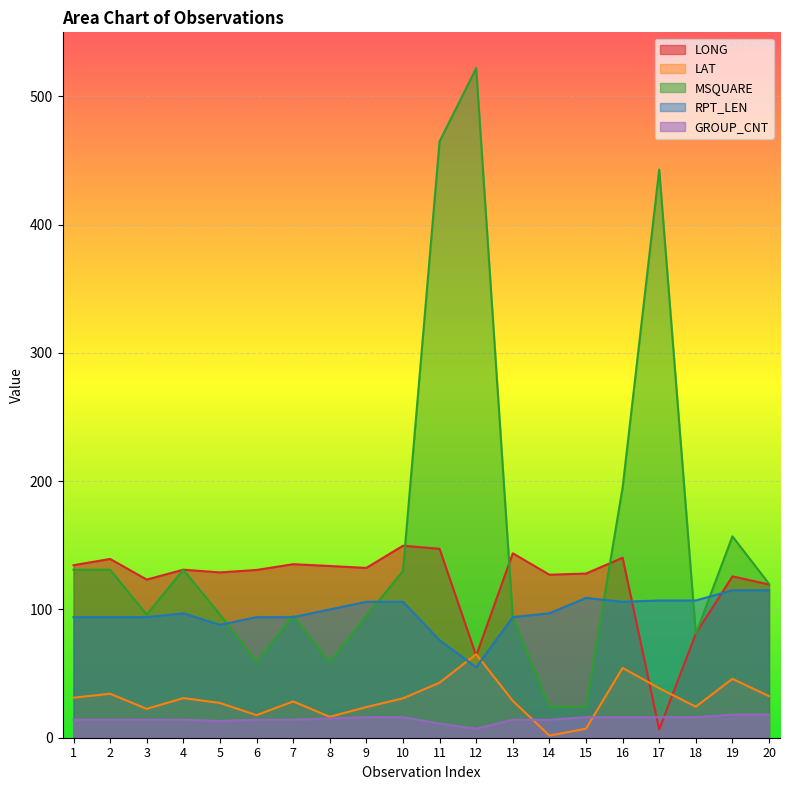

Which series has the largest range (max minus min)?

MSQUARE